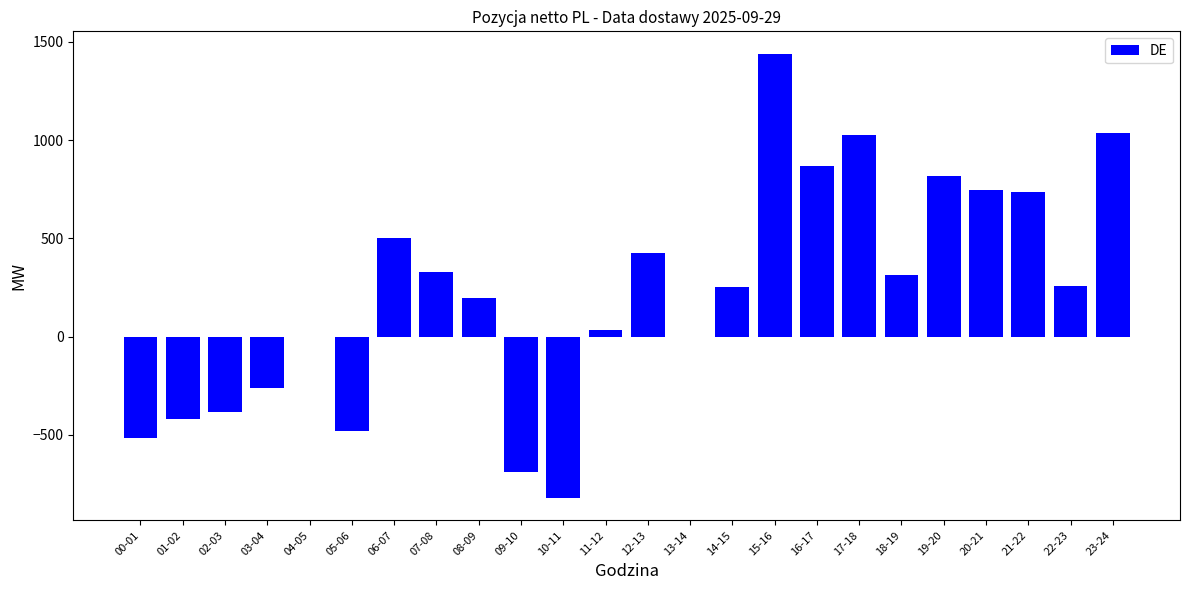

The chart shows a value of -384.4 at 02-03. True or false?

True